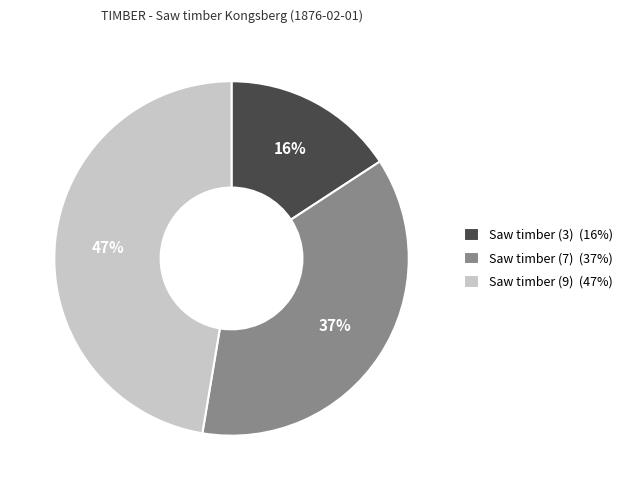

Between Saw timber (3) and Saw timber (9), which is larger?

Saw timber (9)